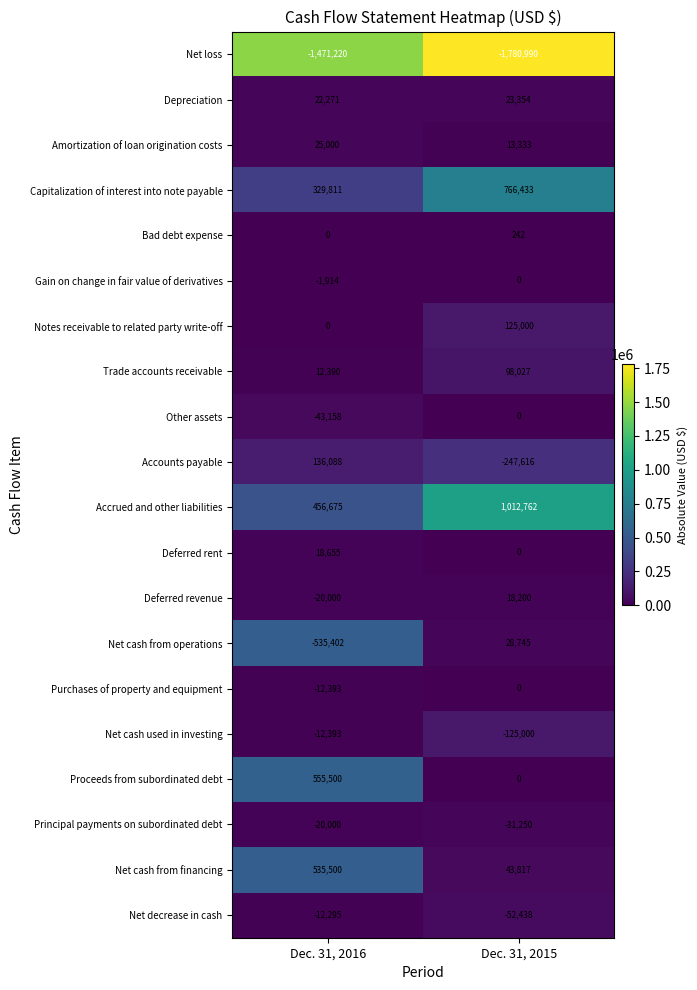

What is the approximate value of Depreciation at Dec. 31, 2015?

23354